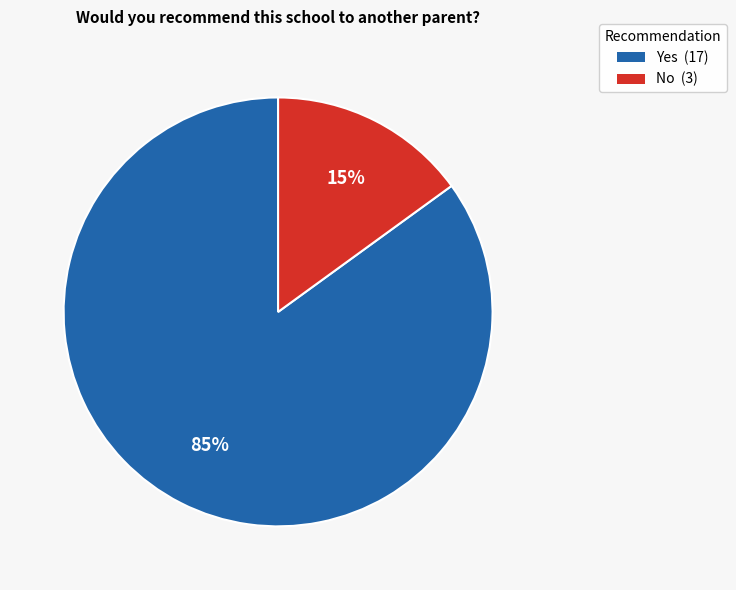

How many slices are in this pie chart?

2